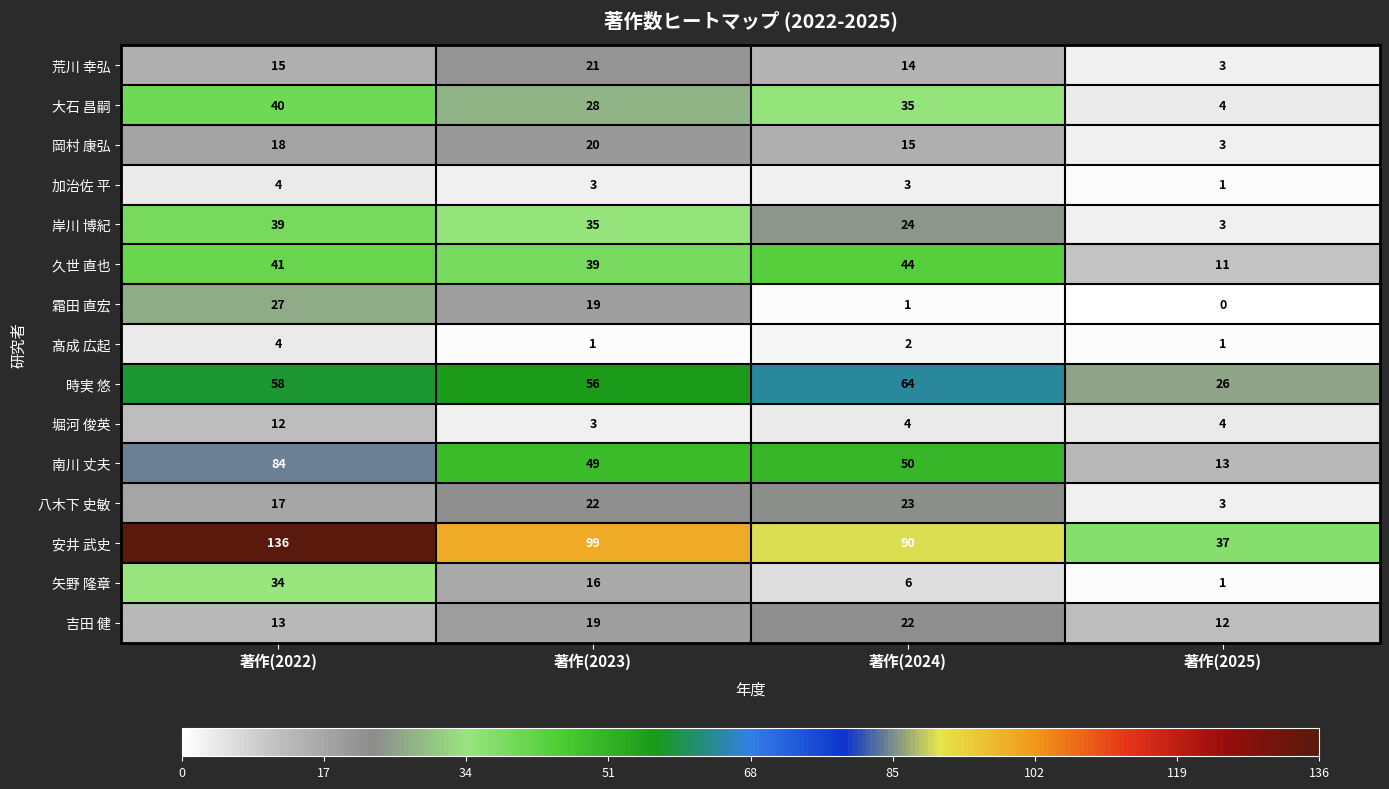

Where is 吉田 健 nearest to the value 17?

著作(2023)